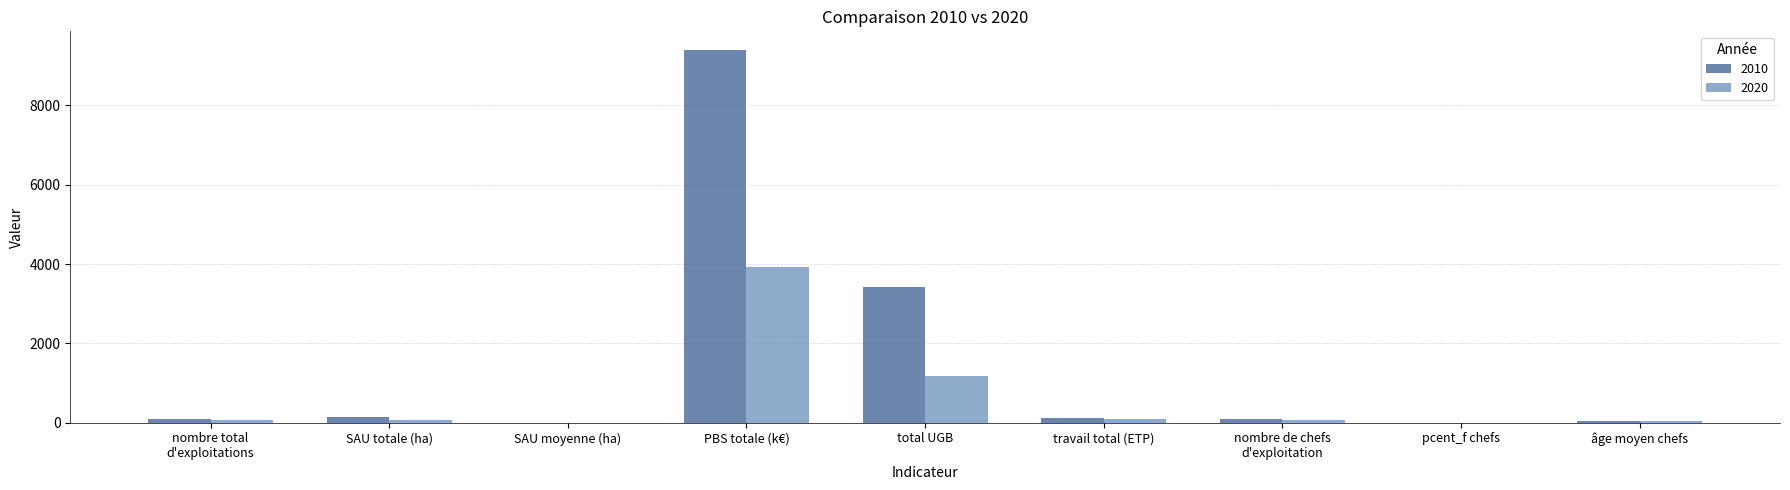

How many distinct data groups are displayed?

2